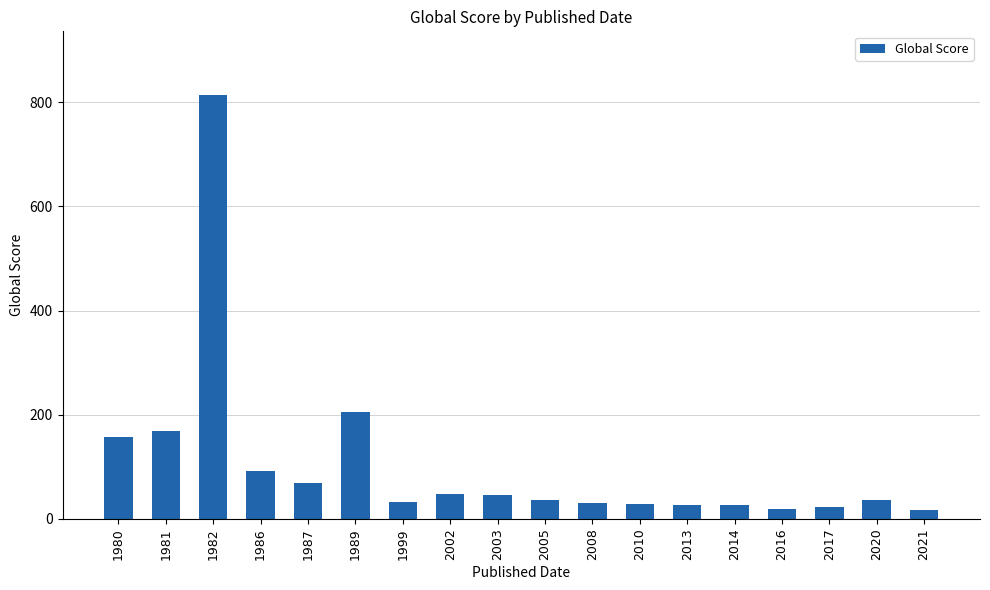

Which category has the highest value across all series?

1982